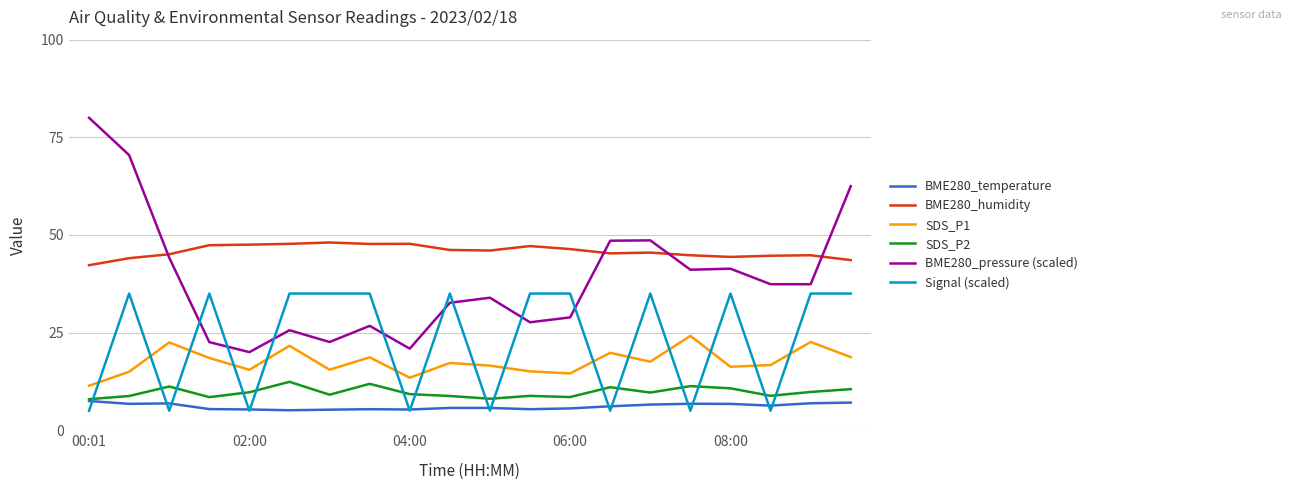

What is the minimum value shown in the chart?

5.0